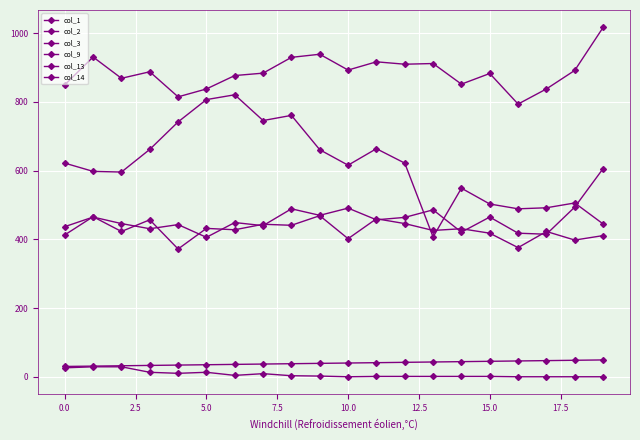

Reading right to left, transcribe all the data shown in this chart.

col_1: 606	494	415	418	465	421	486	464	457	491	470	489	440	449	406	443	431	446	465	437
col_2: 411	398	423	376	418	431	426	446	460	402	469	441	444	428	432	372	457	423	466	413
col_3: 1017	892	838	794	883	852	912	910	917	893	939	930	884	877	838	815	888	869	931	850
col_9: 445	506	492	489	503	549	407	622	664	616	661	761	746	821	807	742	662	596	598	622
col_13: 49	48	47	46	45	44	43	42	41	40	39	38	37	36	35	34	33	32	31	30
col_14: 0	0	0	0	1	1	1	1	1	0	2	3	9	4	13	10	13	29	29	26